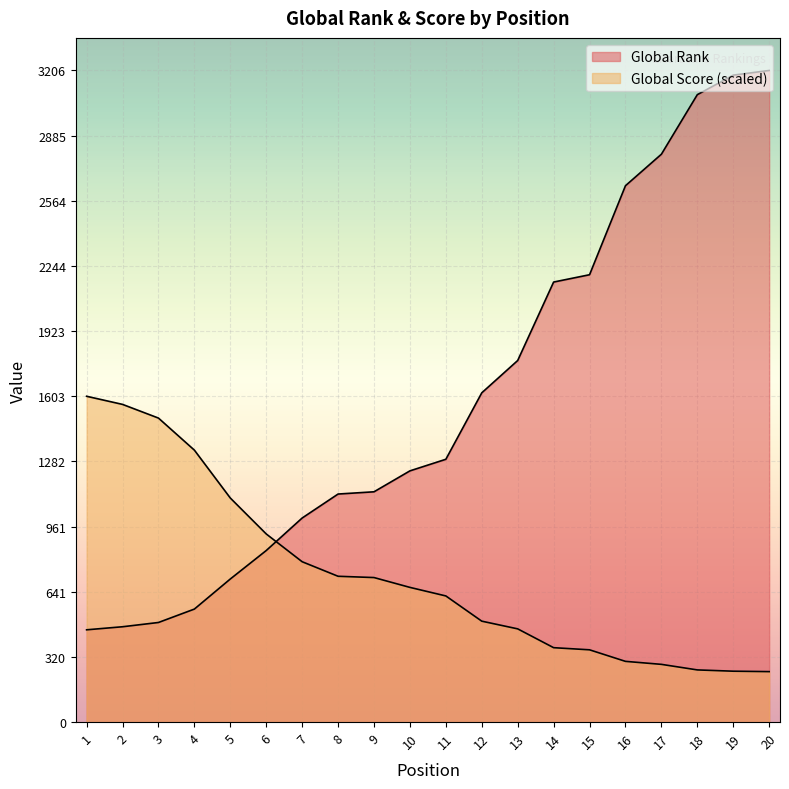

Reading right to left, what are all the values shown in this chart?

Global Rank: 3206.0	3183.0	3087.0	2794.0	2639.0	2201.0	2165.0	1779.0	1620.0	1293.0	1236.0	1133.0	1122.0	1004.0	844.0	704.0	556.0	490.0	469.0	454.0
Global Score: 248.2	250.3	256.6	284.0	298.7	355.5	366.0	458.6	496.5	620.6	662.7	711.0	717.4	788.9	925.6	1102.3	1337.9	1495.7	1563.0	1603.0